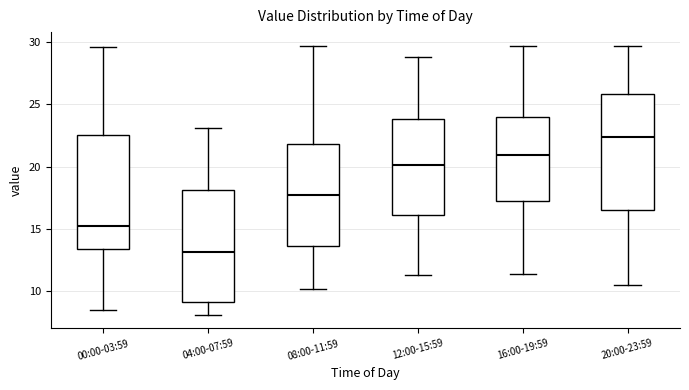

Reading left to right, transcribe this box plot: for each box, give where its median line is, the range the box spans, and where its two whiskers end, as read against the y-axis. The values are not printed on the chart, so give them approximately, as read against the axis.

00:00-03:59: median 15.0, box 13.5 to 22.5, whiskers 8.5 to 29.5
04:00-07:59: median 13.0, box 9.0 to 18.0, whiskers 8.0 to 23.0
08:00-11:59: median 17.5, box 13.5 to 22.0, whiskers 10.0 to 29.5
12:00-15:59: median 20.0, box 16.0 to 24.0, whiskers 11.5 to 29.0
16:00-19:59: median 21.0, box 17.5 to 24.0, whiskers 11.5 to 29.5
20:00-23:59: median 22.5, box 16.5 to 26.0, whiskers 10.5 to 29.5